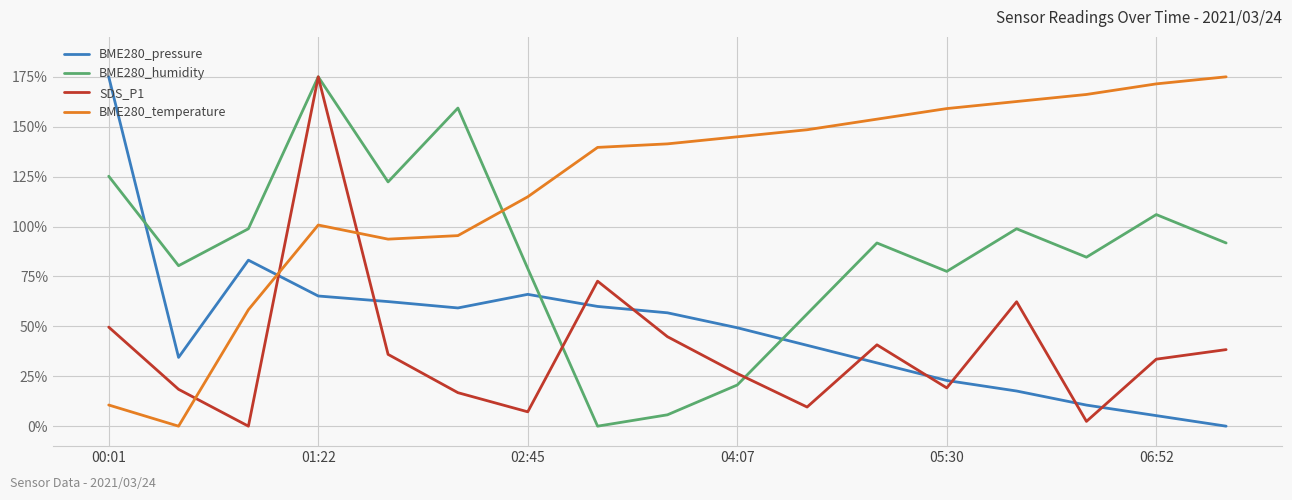

True or false: BME280_pressure has more than 2 interior local peaks.

False